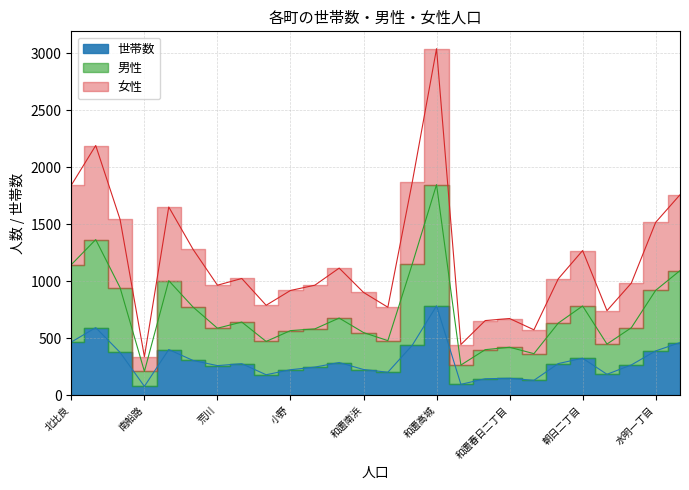

How many categories are shown in the chart?

26